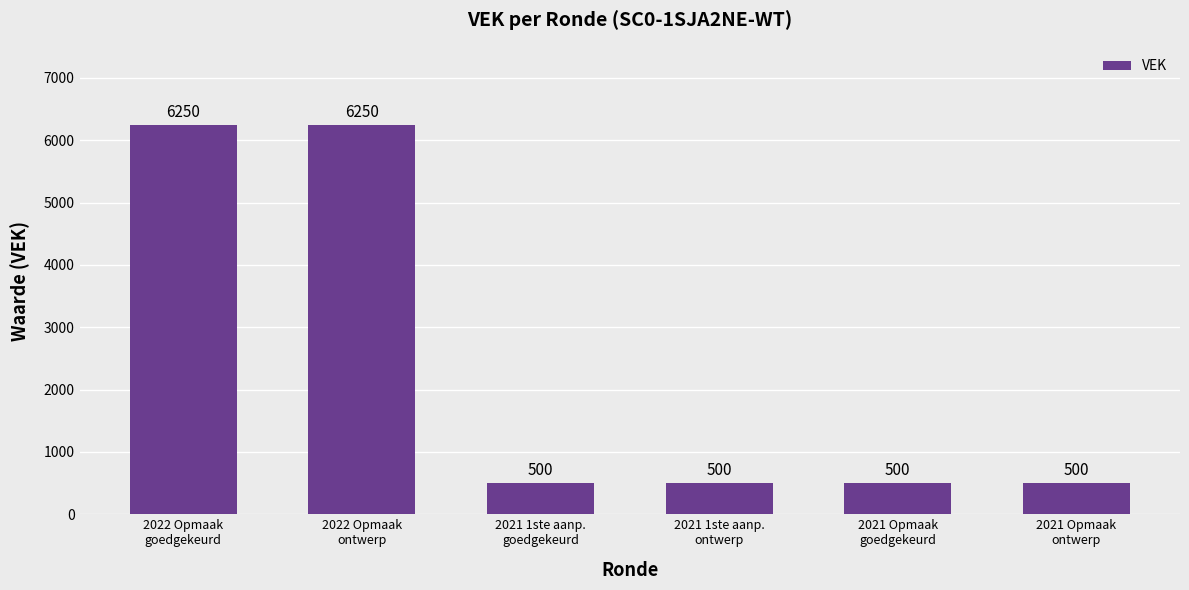

The chart shows a value of 269 at 2021 1ste aanp.
goedgekeurd. True or false?

False